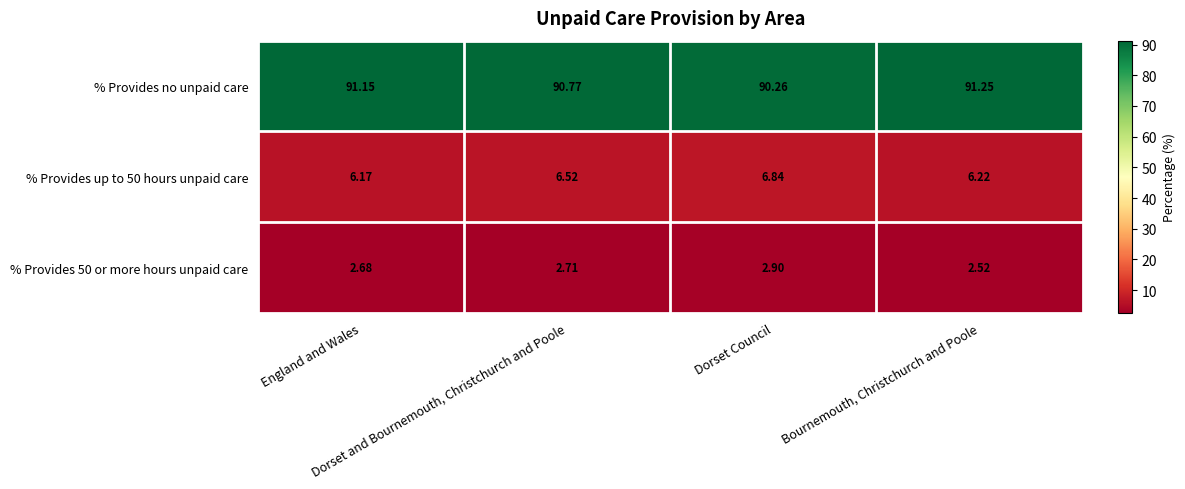

Which series has the widest spread of values?

% Provides no unpaid care